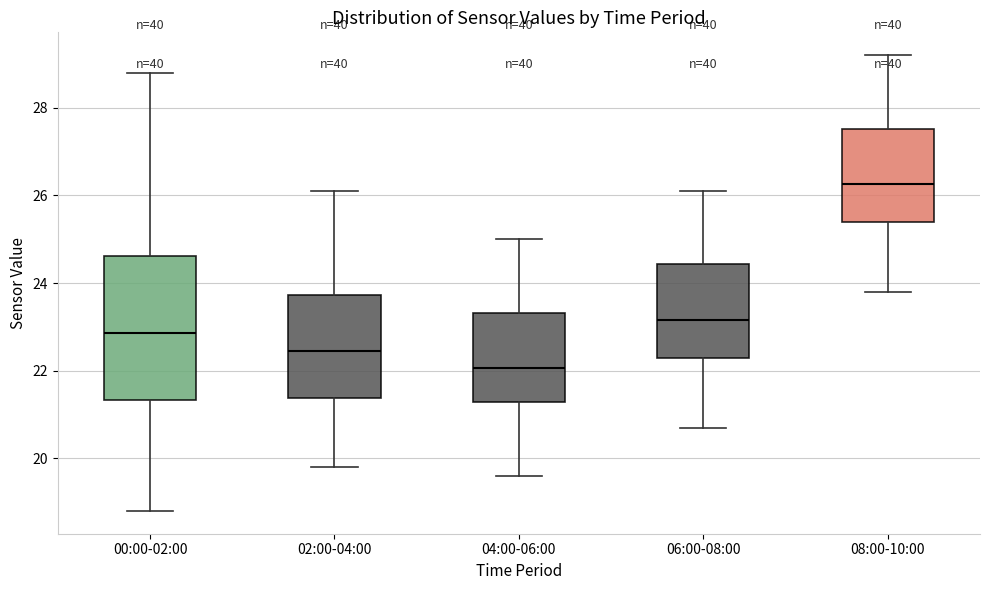

Where is the upper edge of the box for 02:00-04:00 on the y-axis? The values are not printed on the chart, so give them approximately, as read against the axis.

23.8